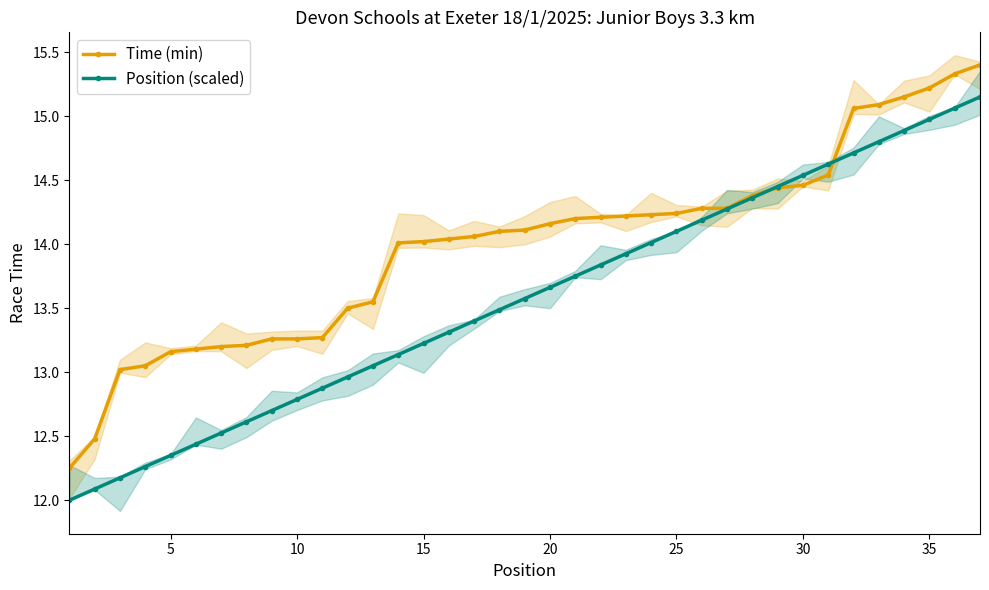

Is it true that Time (min) equals 8.1 at 5?

False